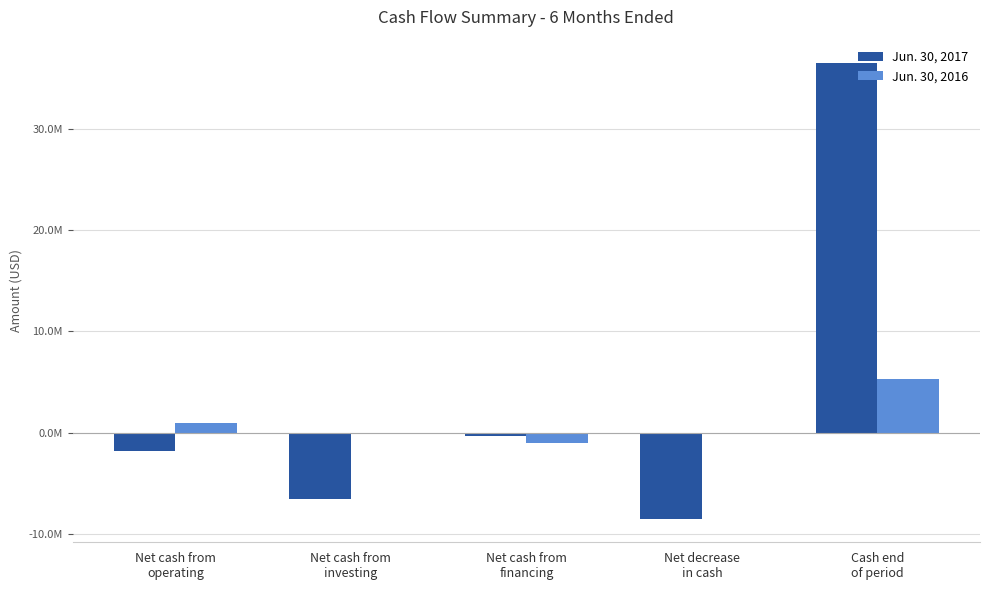

Where is Jun. 30, 2016 nearest to the value 2137416?

Net cash from
operating